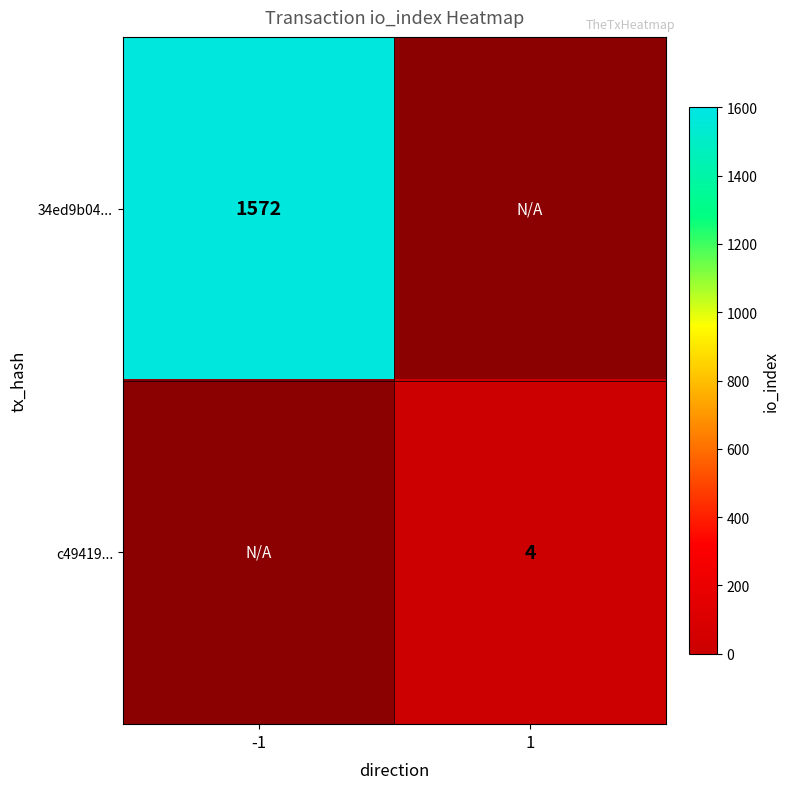

Which category has the highest value across all series?

-1